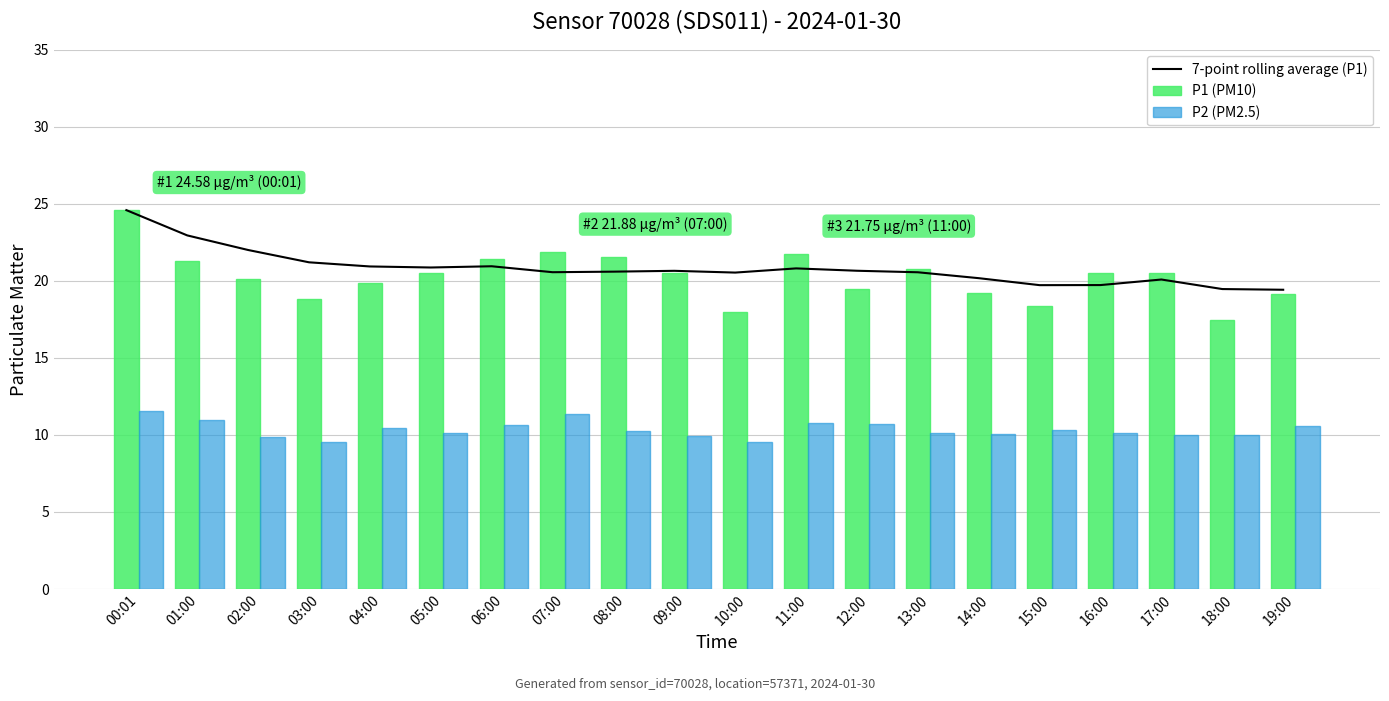

Which series has the largest range (max minus min)?

P1 (PM10)